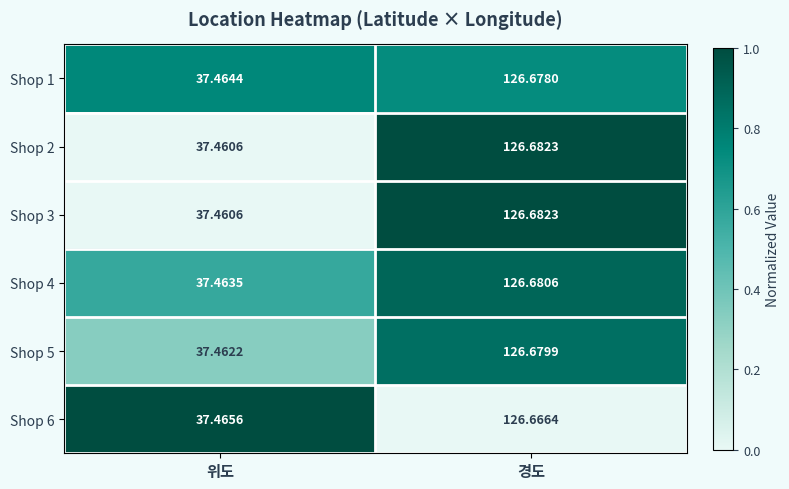

Which category has the highest value in the Shop 1 series?

경도